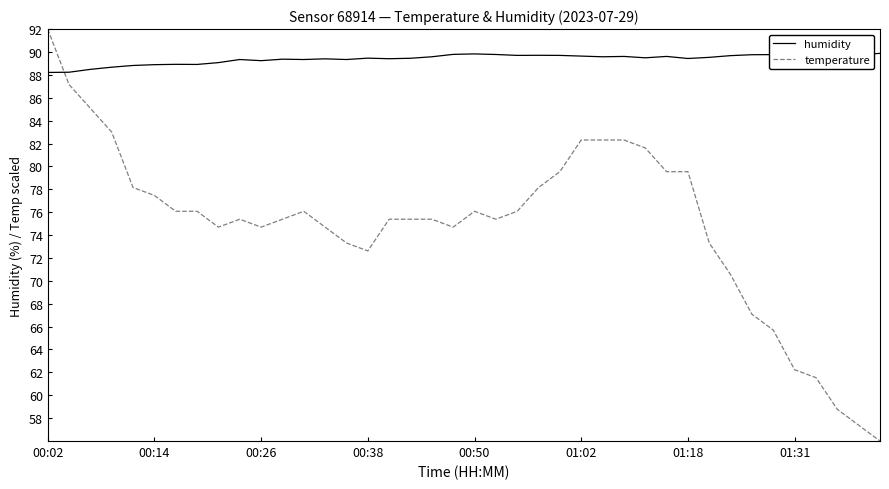

How many data points in temperature are less than 75?

15